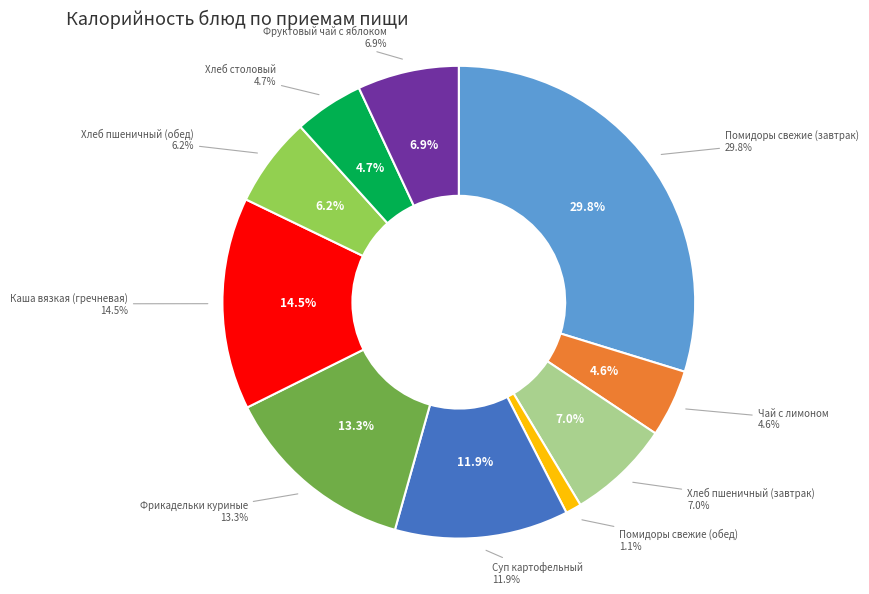

How many slices are in this pie chart?

10